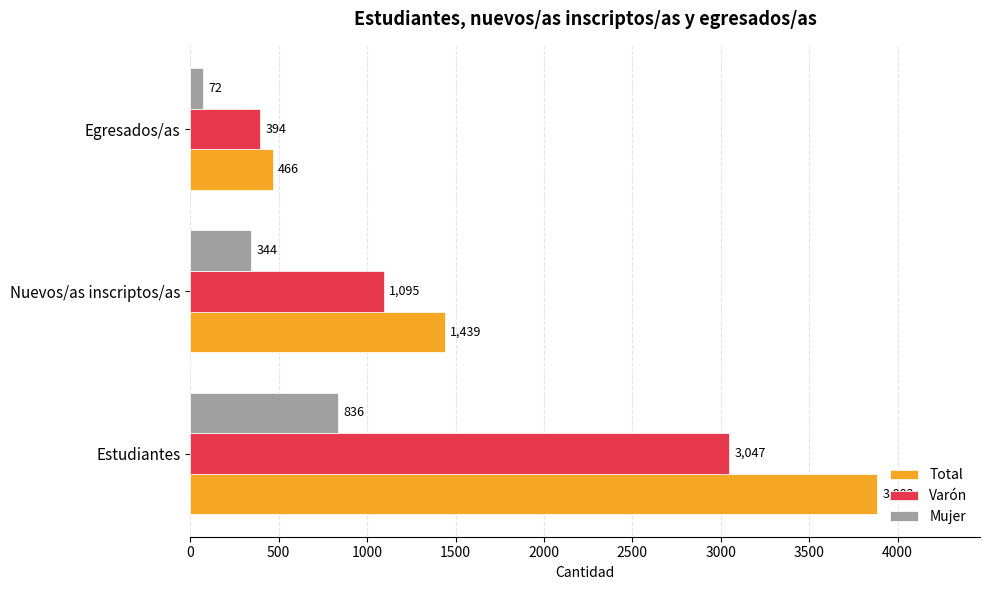

What is the average value of the Total series?

1929